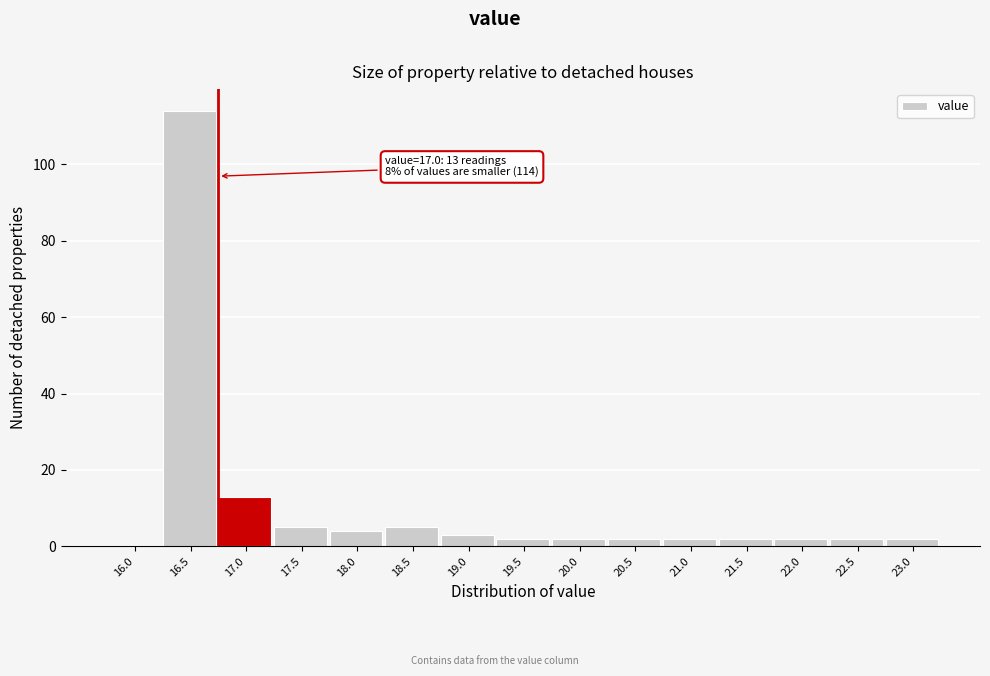

Reading right to left, list all the values displayed in this chart.

23.0=2	22.5=2	22.0=2	21.5=2	21.0=2	20.5=2	20.0=2	19.5=2	19.0=3	18.5=5	18.0=4	17.5=5	17.0=13	16.5=114	16.0=0